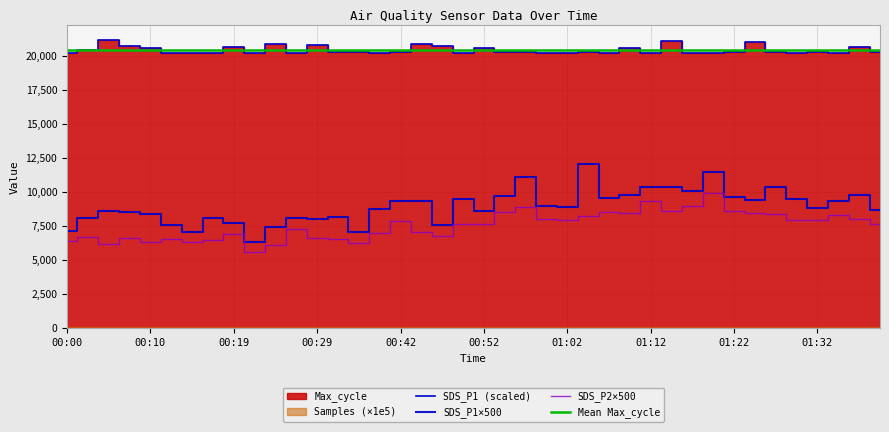

At which category does SDS_P1 reach its first local peak?

00:05